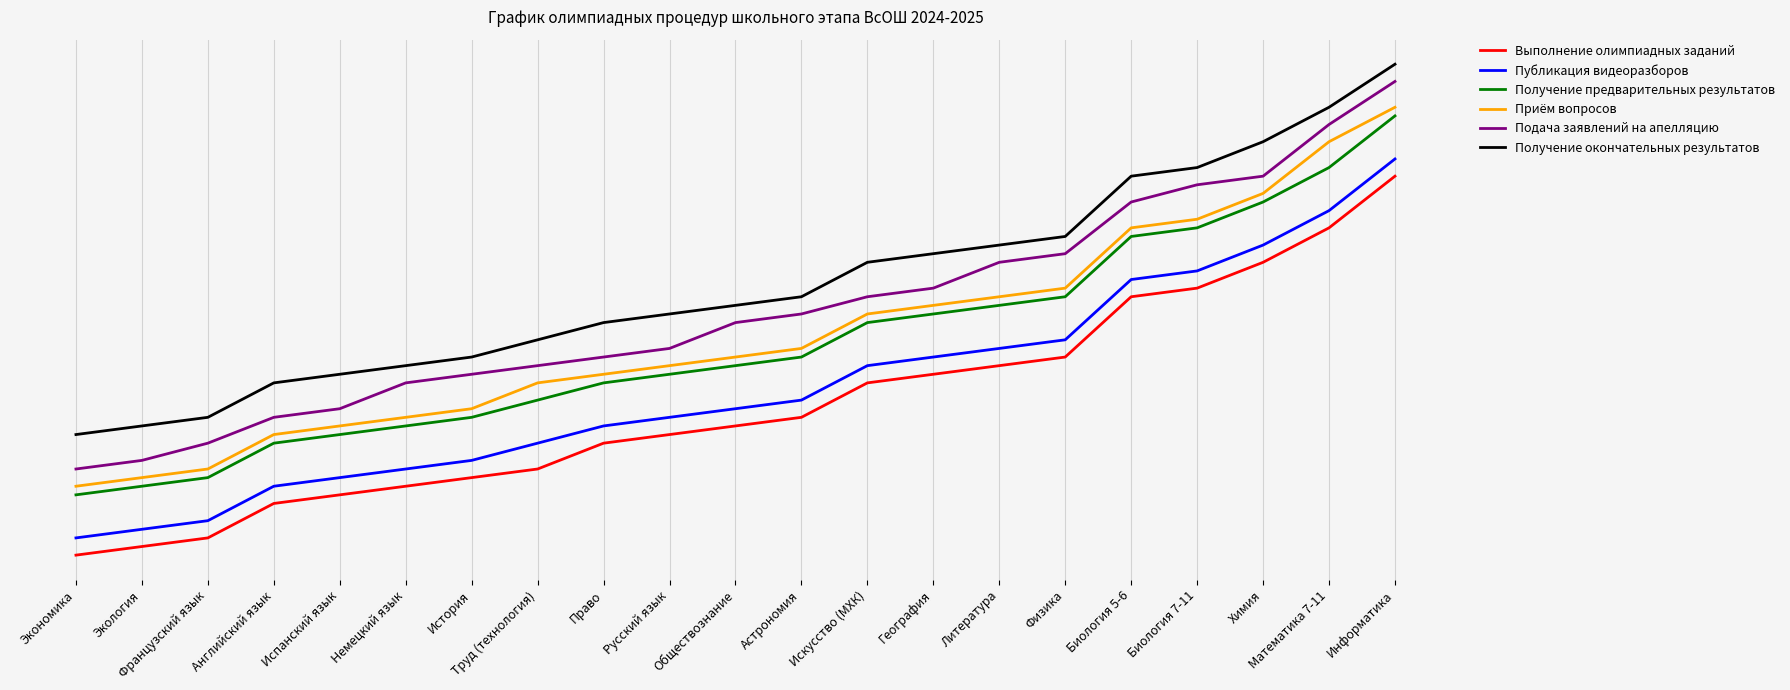

What is the maximum value for Получение окончательных результатов?

67